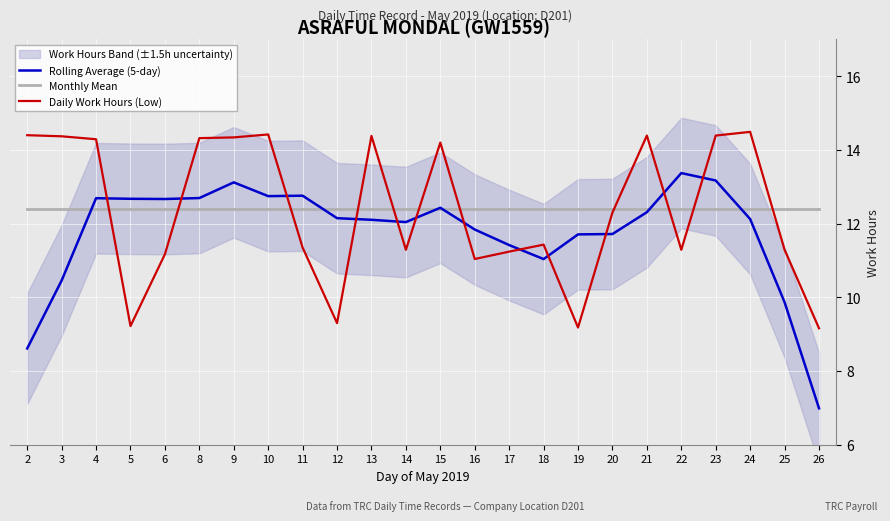

Reading left to right, transcribe all the data shown in this chart.

Rolling Average (5-day): 8.6	10.5	12.7	12.7	12.7	12.7	13.1	12.7	12.8	12.1	12.1	12.0	12.4	11.8	11.4	11.0	11.7	11.7	12.3	13.4	13.2	12.1	9.9	7.0
Monthly Mean: 12.4	12.4	12.4	12.4	12.4	12.4	12.4	12.4	12.4	12.4	12.4	12.4	12.4	12.4	12.4	12.4	12.4	12.4	12.4	12.4	12.4	12.4	12.4	12.4
Daily Work Hours (Low): 14.4	14.4	14.3	9.2	11.2	14.3	14.3	14.4	11.3	9.3	14.4	11.3	14.2	11.0	11.2	11.4	9.2	12.3	14.4	11.3	14.4	14.5	11.3	9.2